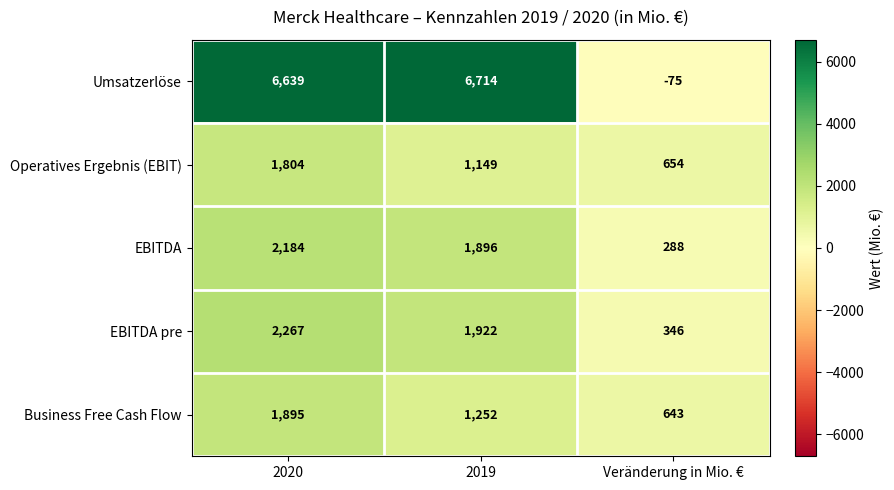

Between 2019 and Veränderung in Mio. €, which series saw the biggest shift?

Umsatzerlöse